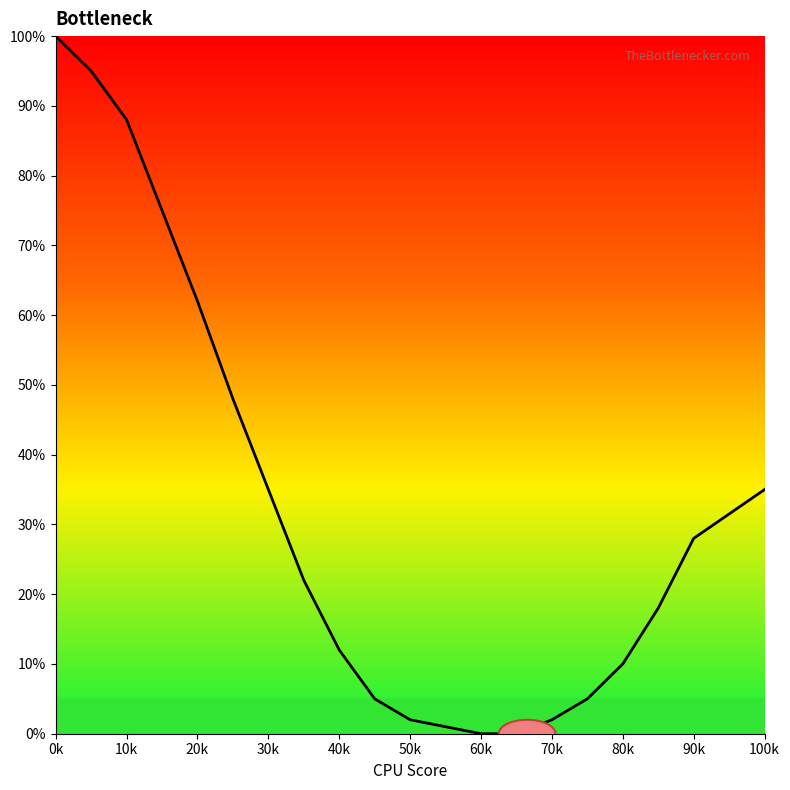

Reading left to right, transcribe all the data shown in this chart.

100	95	88	75	62	48	35	22	12	5	2	1	0	0	0	2	5	10	18	28	35